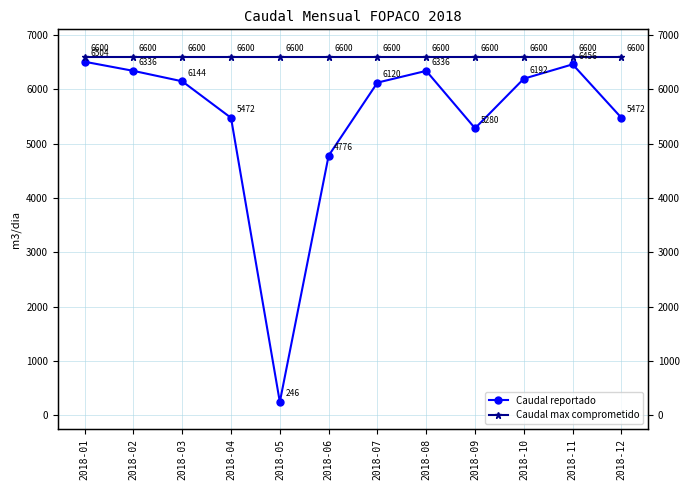

Reading right to left, extract all data points from this chart.

Caudal reportado: 2018-12=5472	2018-11=6456	2018-10=6192	2018-09=5280	2018-08=6336	2018-07=6120	2018-06=4776	2018-05=246	2018-04=5472	2018-03=6144	2018-02=6336	2018-01=6504
Caudal max comprometido: 2018-12=6600	2018-11=6600	2018-10=6600	2018-09=6600	2018-08=6600	2018-07=6600	2018-06=6600	2018-05=6600	2018-04=6600	2018-03=6600	2018-02=6600	2018-01=6600